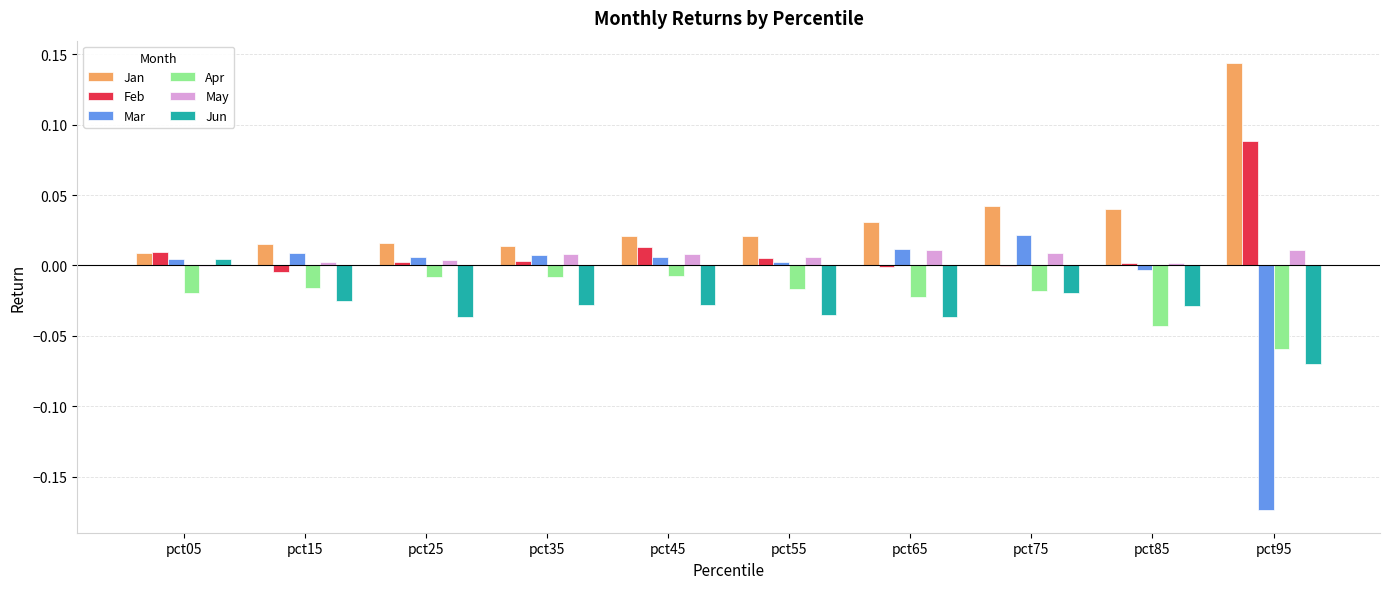

Is it true that Apr equals -0.0 at pct15?

True